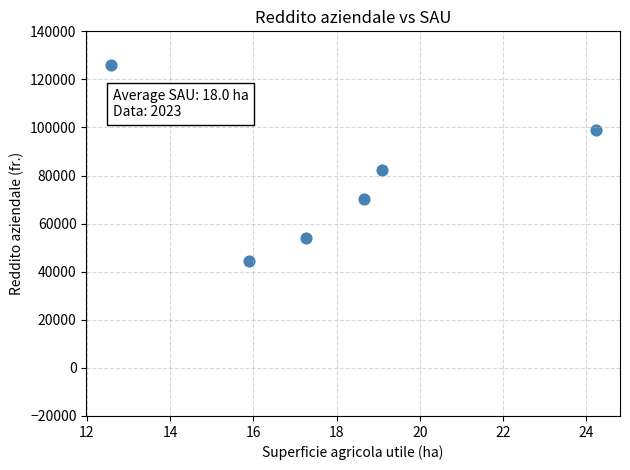

What is the average Y value?

79274